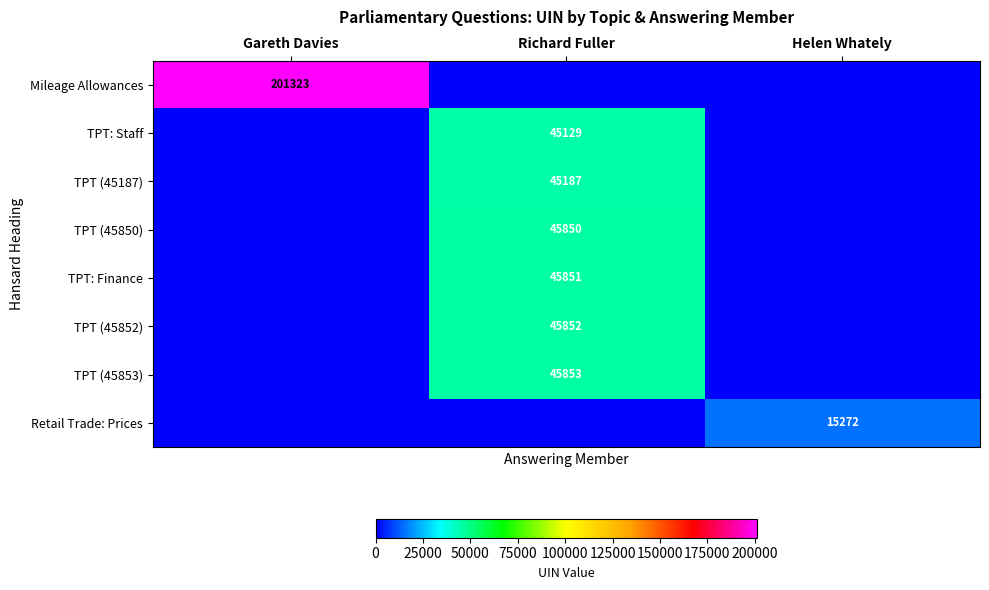

The Retail Trade: Prices series shows 9639 at Helen Whately. True or false?

False